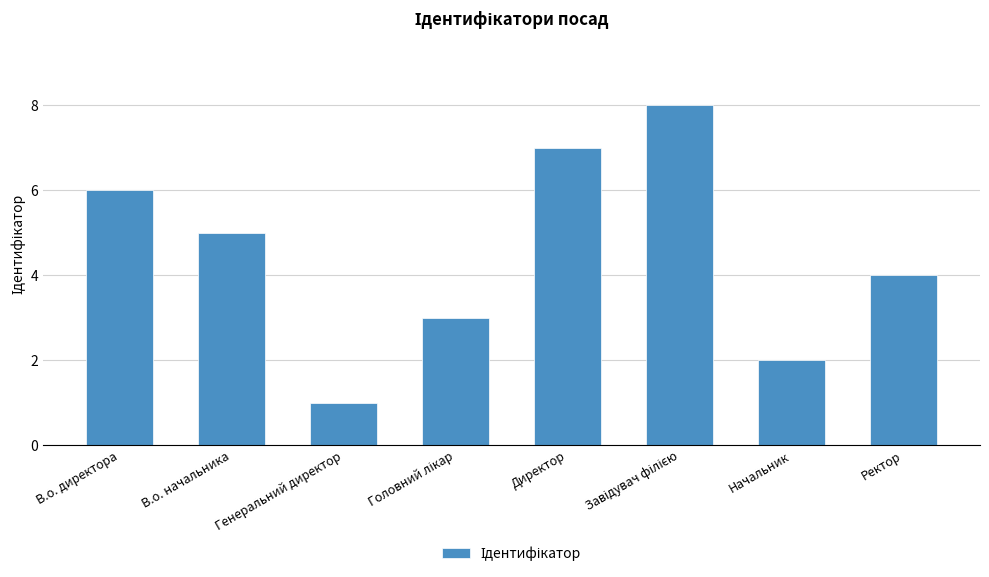

What is the maximum value shown in the chart?

8